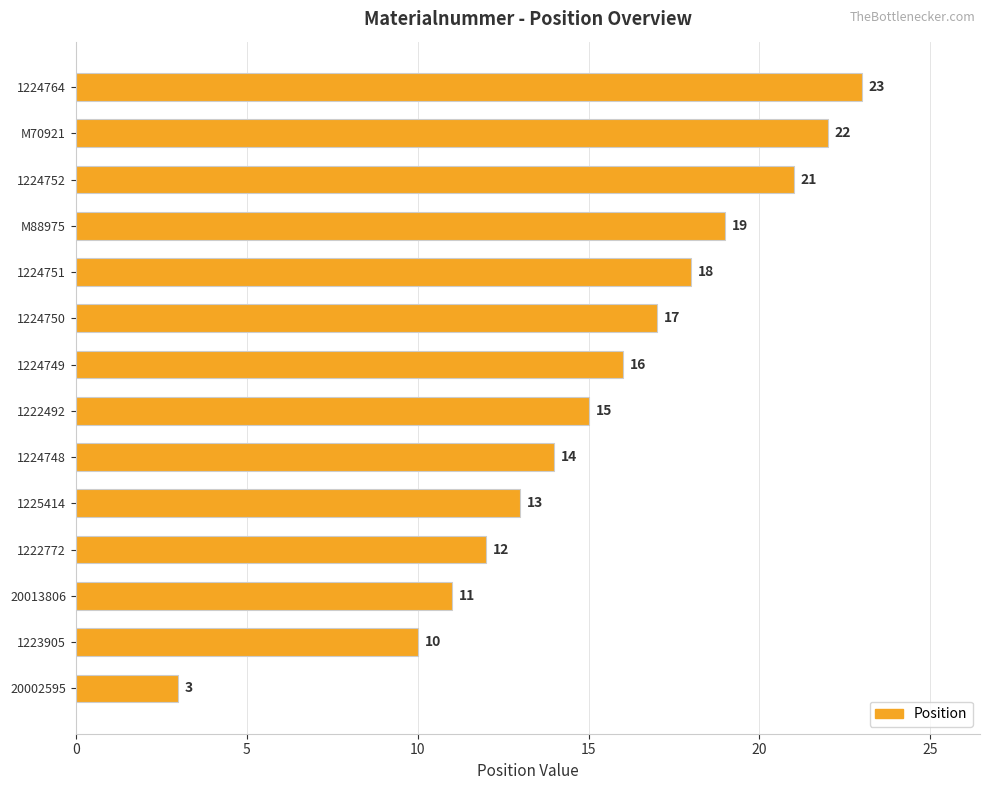

How many series are shown in this chart?

1